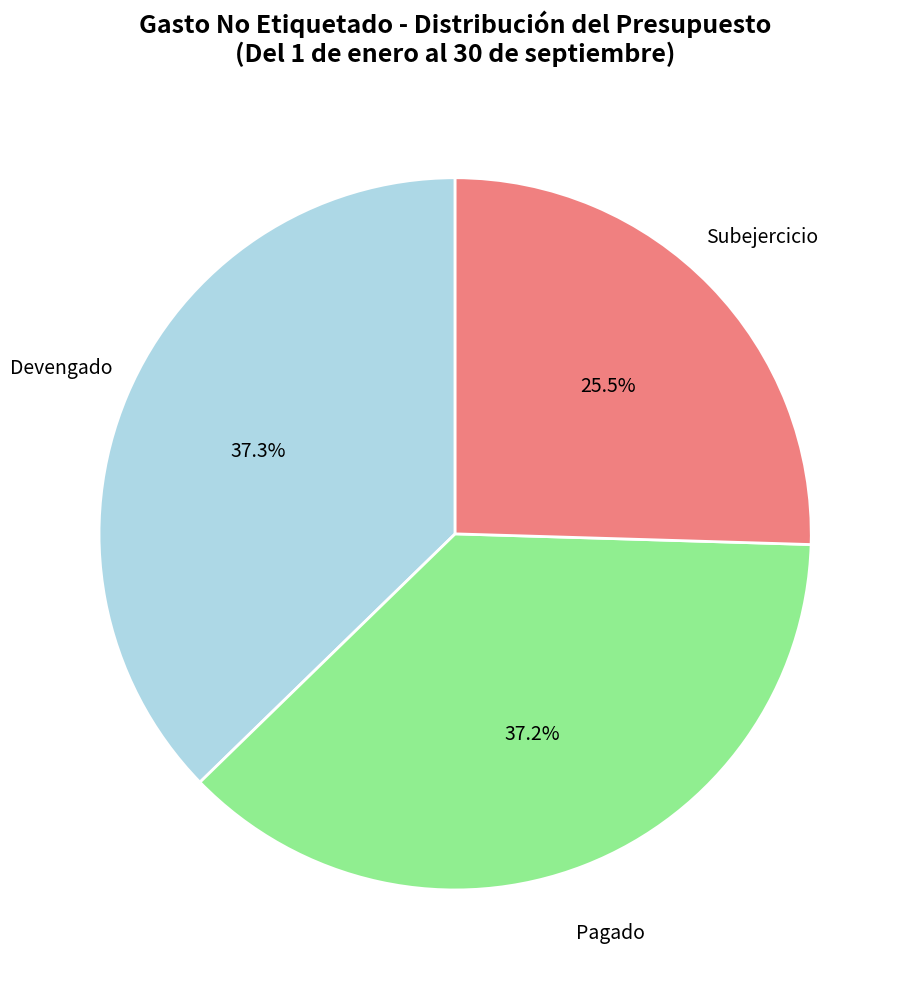

Which has a higher value, Devengado or Subejercicio?

Devengado